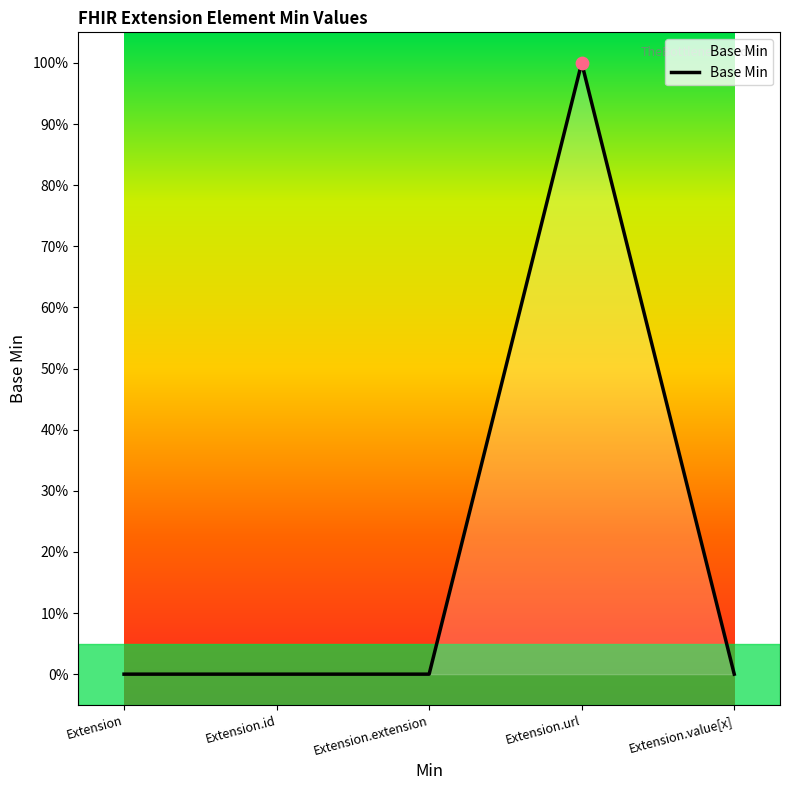

Which has a higher value, Extension.extension or Extension?

Extension.extension